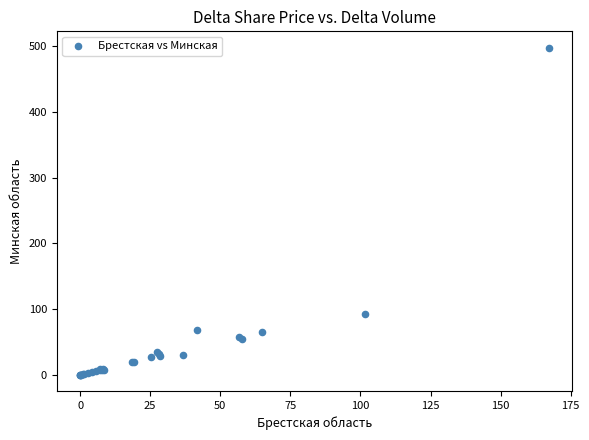

What Y value in the scatter plot is closest to 248?

92.5